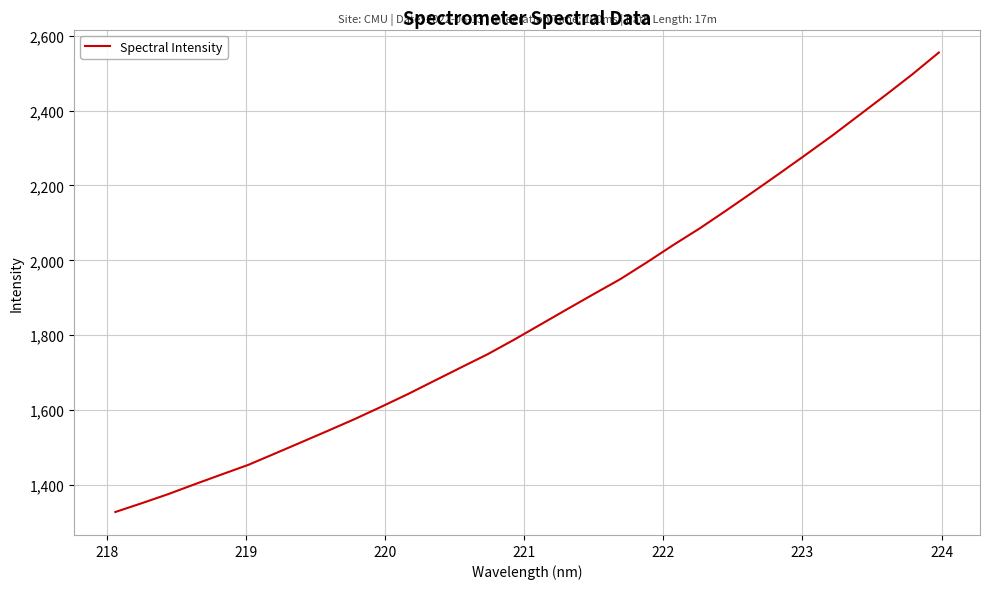

What is the difference between the maximum and minimum values?

1226.9